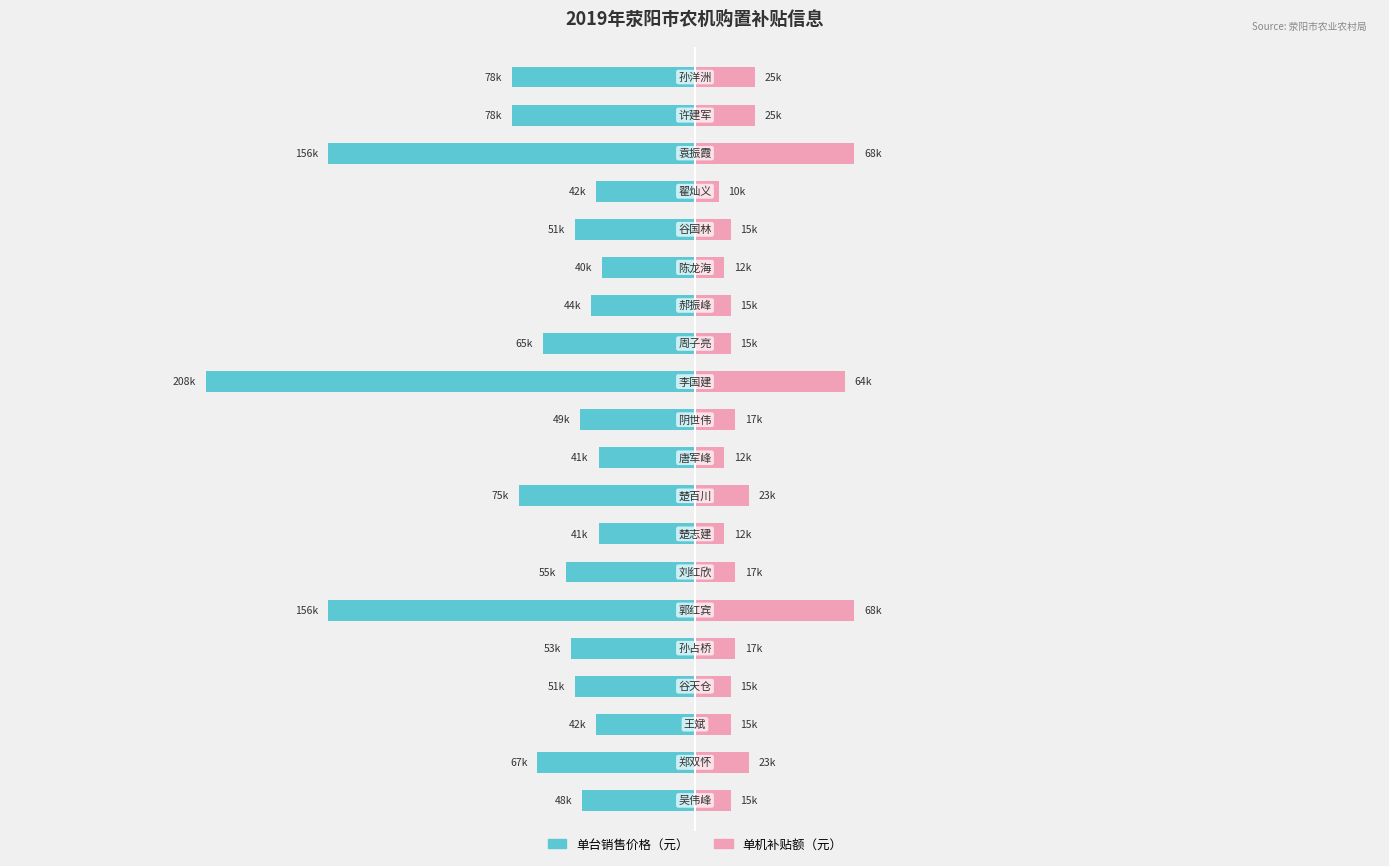

What are all the series names shown in the legend?

单台销售价格（元）, 单机补贴额（元）